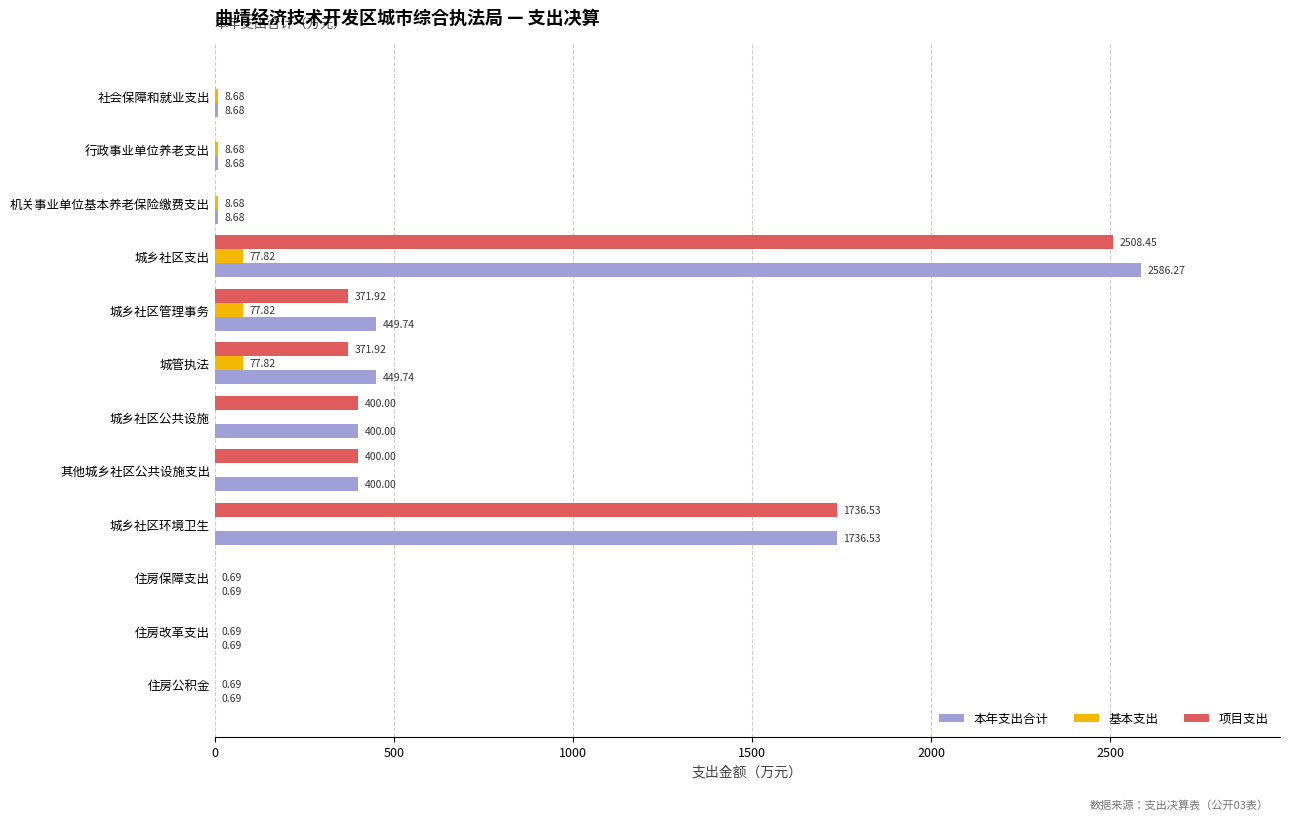

What is the sum of the 项目支出 values at 其他城乡社区公共设施支出 and 城乡社区管理事务?

771.9